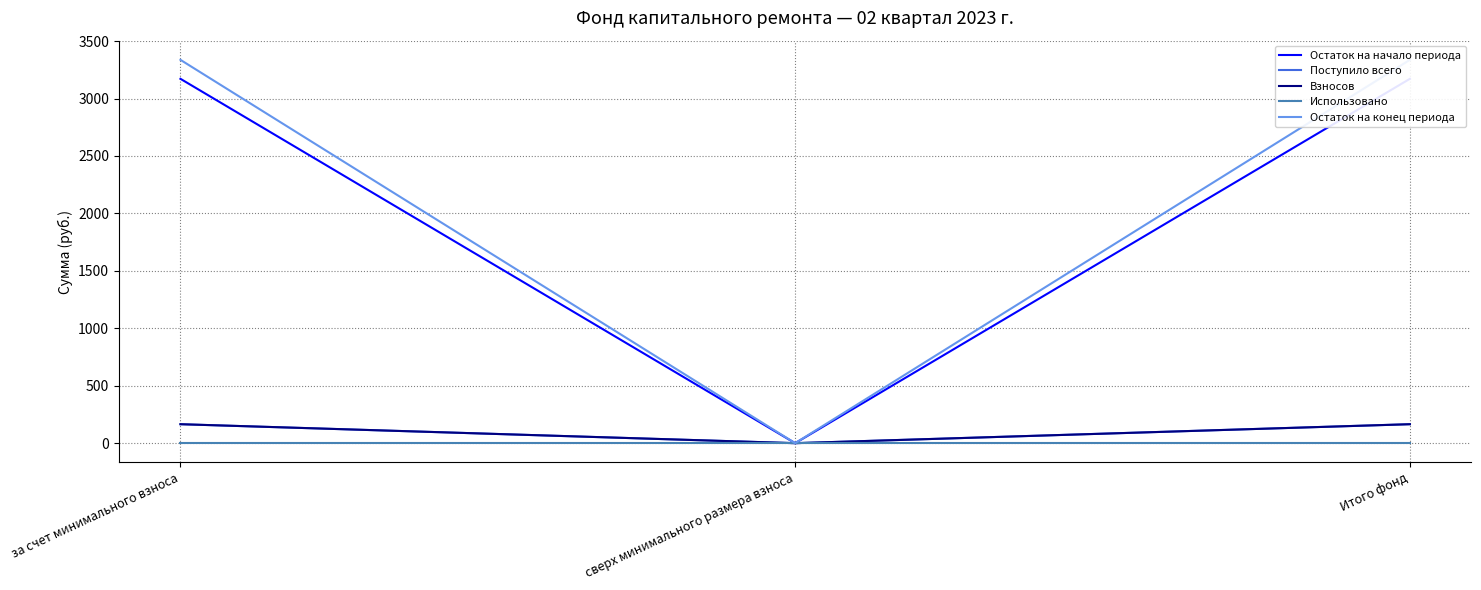

Which category has the highest value in the Использовано series?

за счет минимального взноса